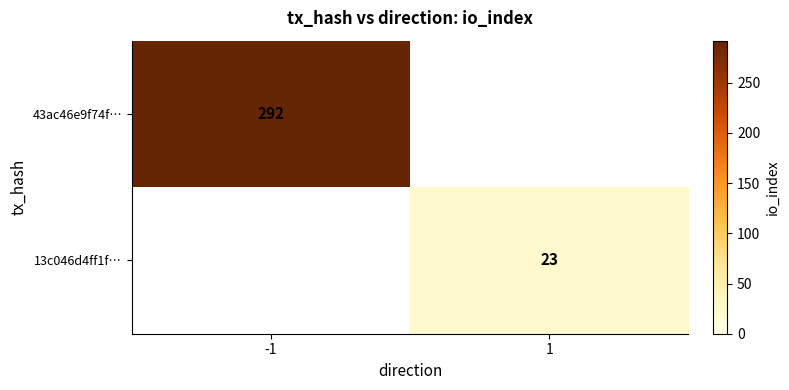

The value of 13c046d4ff1f… at 1 is 31. True or false?

False